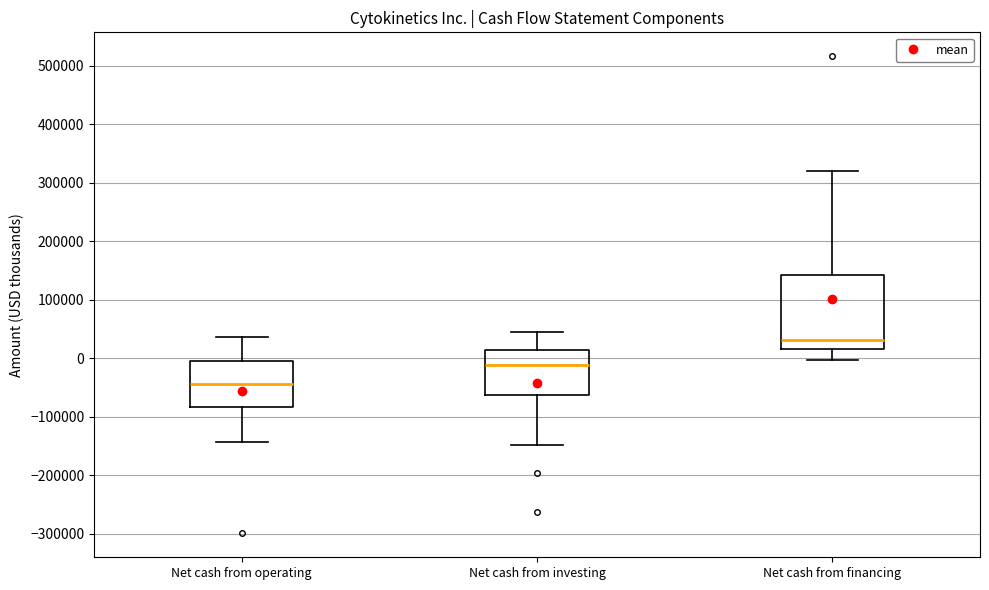

Reading left to right, read every box against the y-axis: the position of its median line, the range the box covers, and the ends of its whiskers. The values are not printed on the chart, so give them approximately, as read against the axis.

Net cash from operating: median -40000, box -80000 to 0, whiskers -140000 to 40000
Net cash from investing: median -10000, box -60000 to 10000, whiskers -150000 to 50000
Net cash from financing: median 30000, box 20000 to 140000, whiskers 0 to 320000